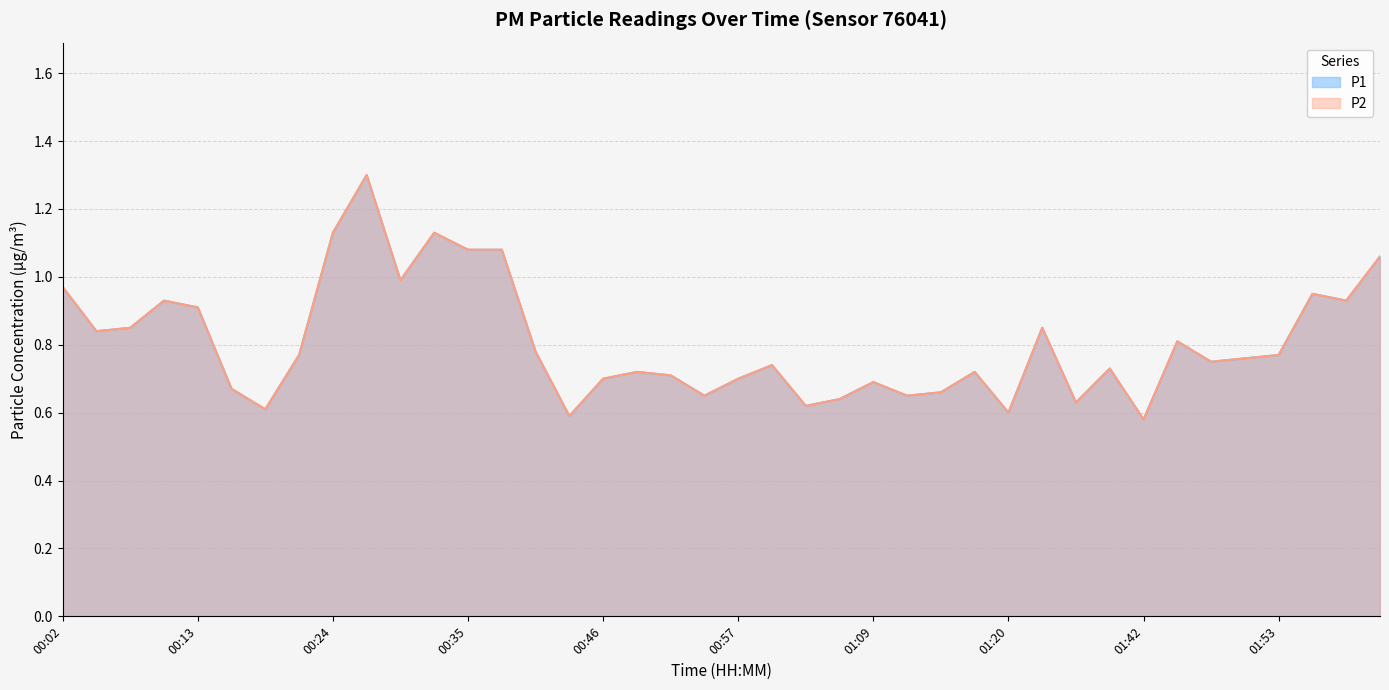

Reading right to left, list all the values displayed in this chart.

P1: 1.1	0.9	0.9	0.8	0.8	0.8	0.8	0.6	0.7	0.6	0.8	0.6	0.7	0.7	0.7	0.7	0.6	0.6	0.7	0.7	0.7	0.7	0.7	0.7	0.6	0.8	1.1	1.1	1.1	1.0	1.3	1.1	0.8	0.6	0.7	0.9	0.9	0.8	0.8	1.0
P2: 1.1	0.9	0.9	0.8	0.8	0.8	0.8	0.6	0.7	0.6	0.8	0.6	0.7	0.7	0.7	0.7	0.6	0.6	0.7	0.7	0.7	0.7	0.7	0.7	0.6	0.8	1.1	1.1	1.1	1.0	1.3	1.1	0.8	0.6	0.7	0.9	0.9	0.8	0.8	1.0